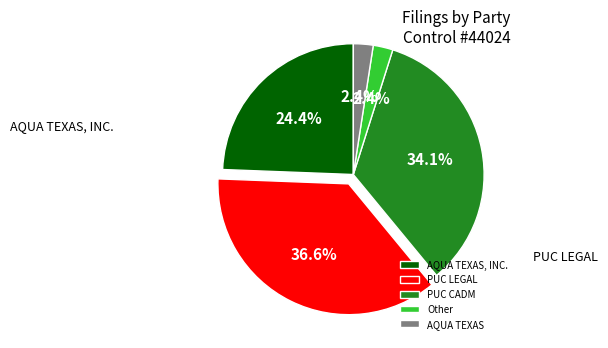

How many segments does this pie chart have?

5